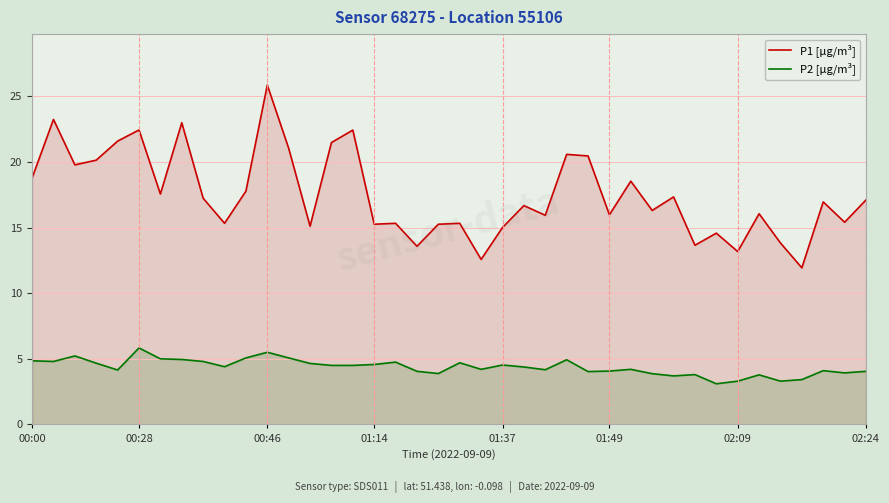

True or false: P2 [µg/m³] and P1 [µg/m³] cross at least once.

False